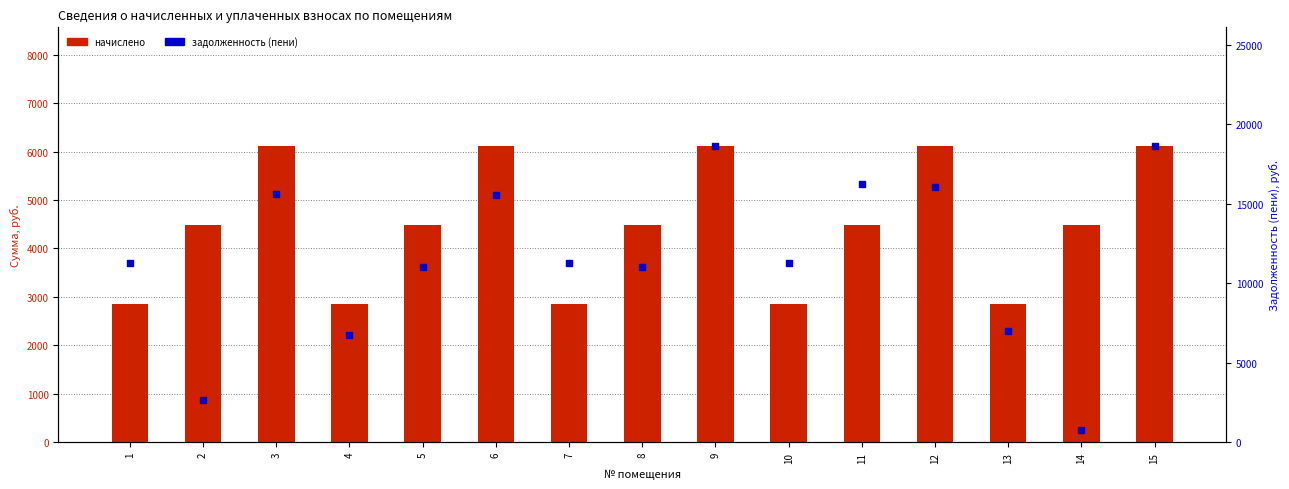

Which series has the widest spread of Y values?

задолженность (пени)